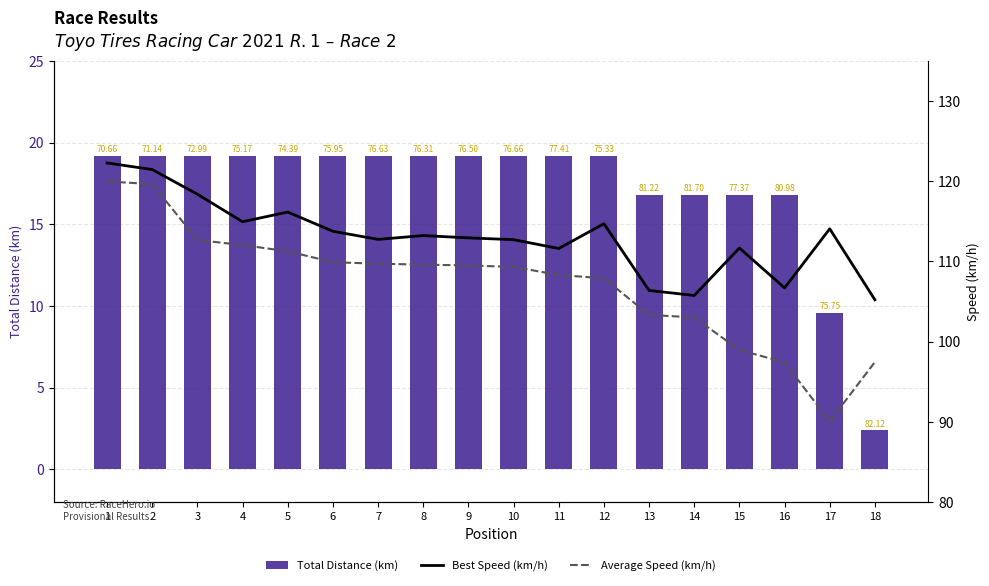

Between 2 and 18, which series saw the biggest shift?

Average Speed (km/h)